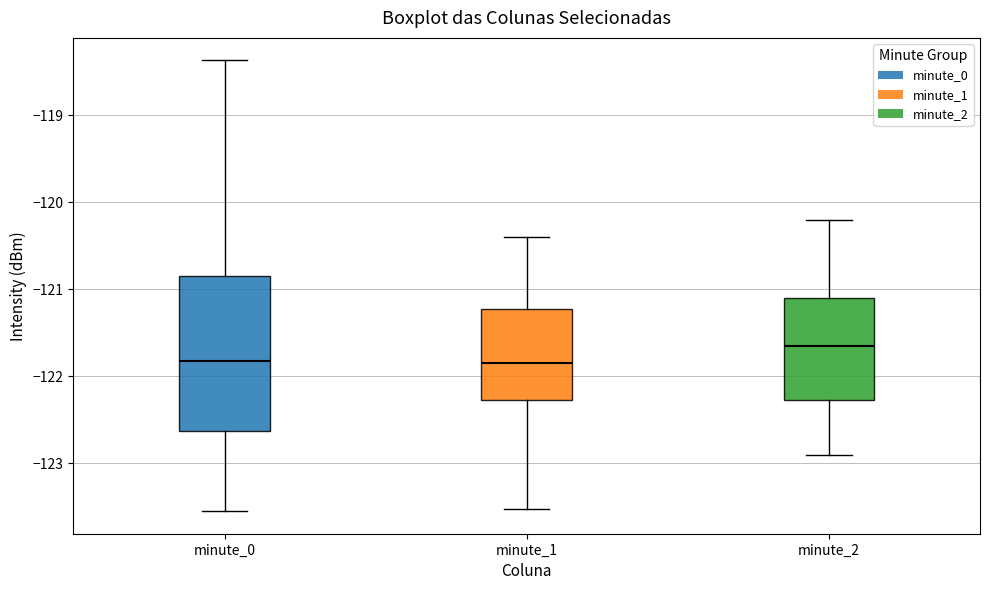

Which box is the tallest, from its lower edge to its upper edge?

minute_0